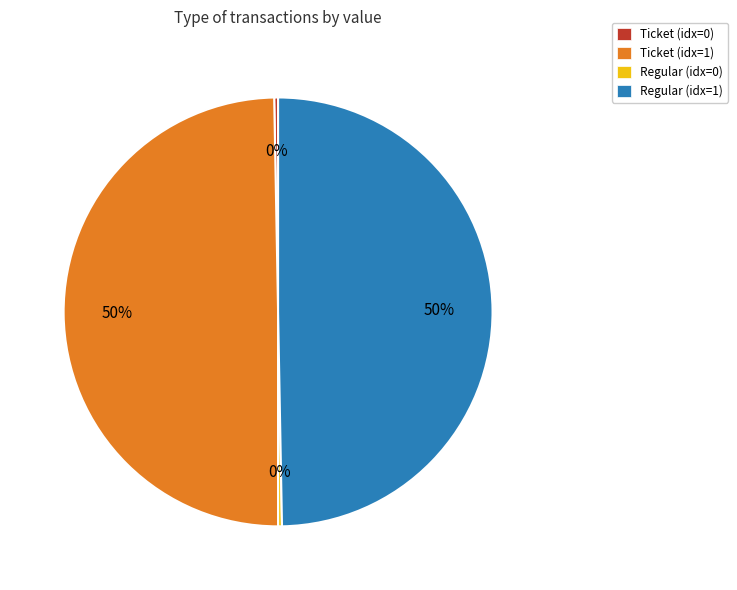

To the nearest percent, what is the average slice percentage?

25%